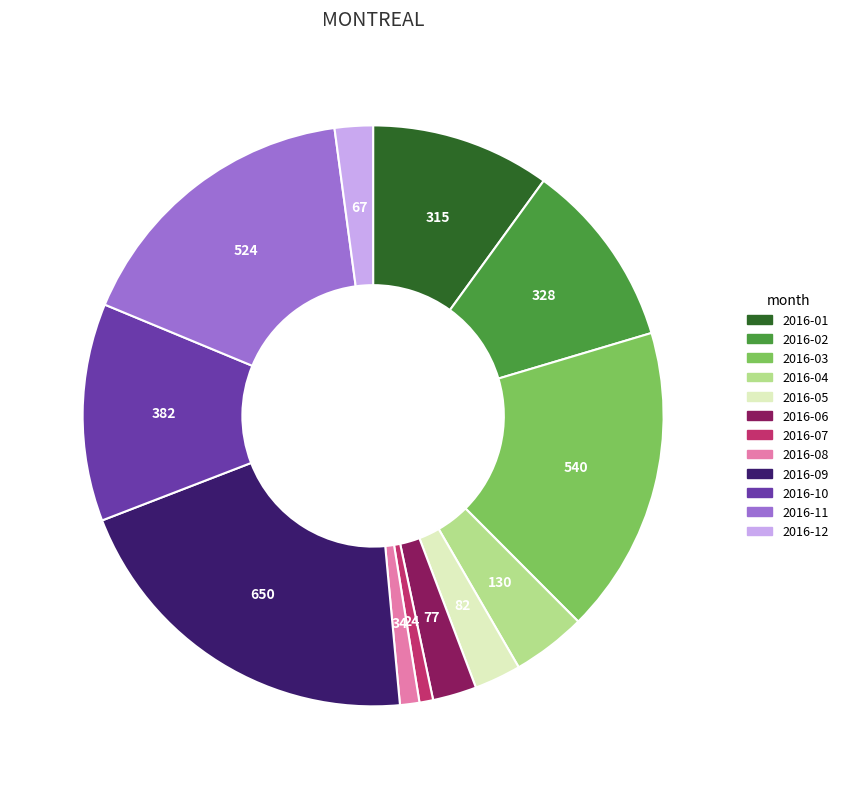

Is there a majority slice in this chart?

No